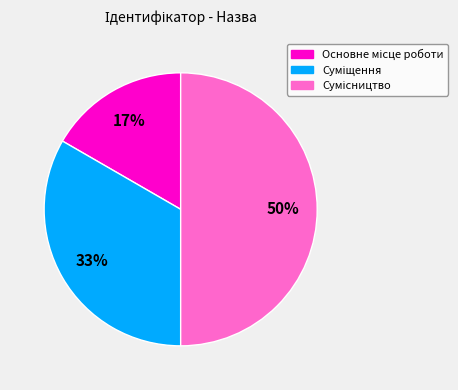

How many slices are in this pie chart?

3